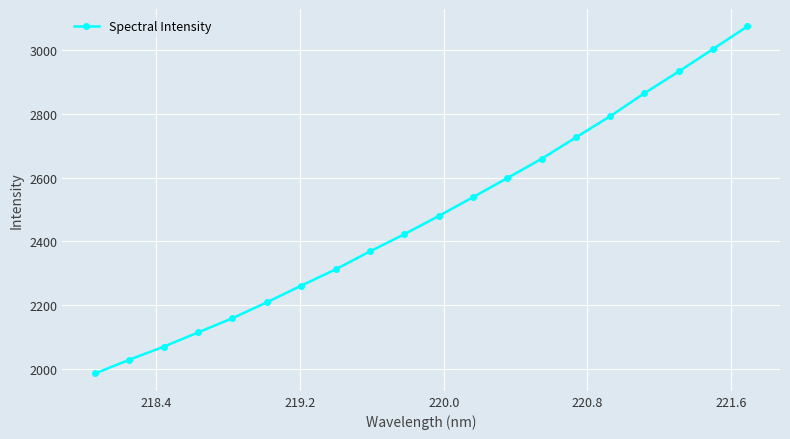

What is the difference between the maximum and minimum values?

1090.0